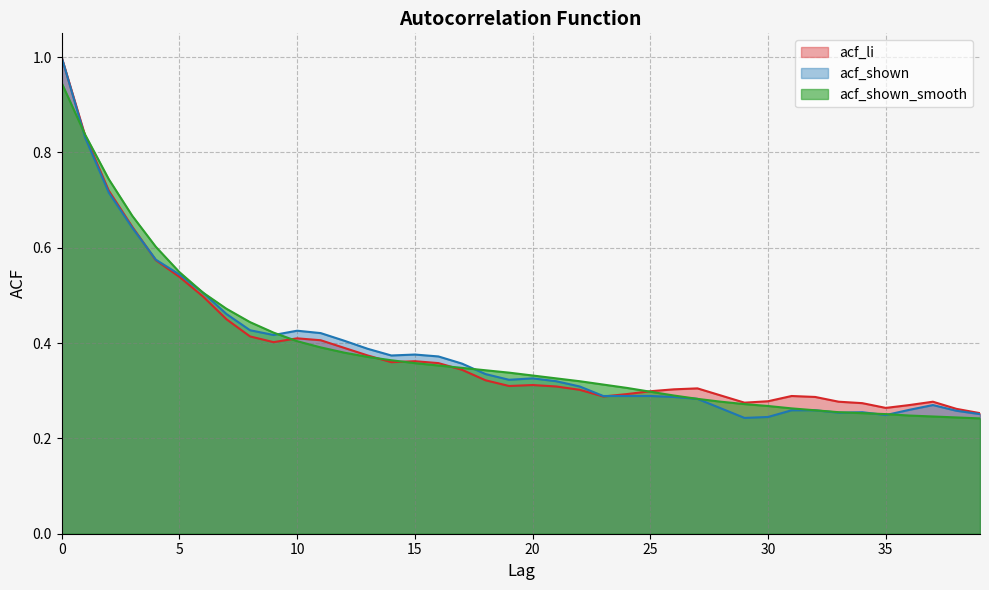

What is the difference between the second highest and second lowest values in the acf_shown_smooth series?

0.6